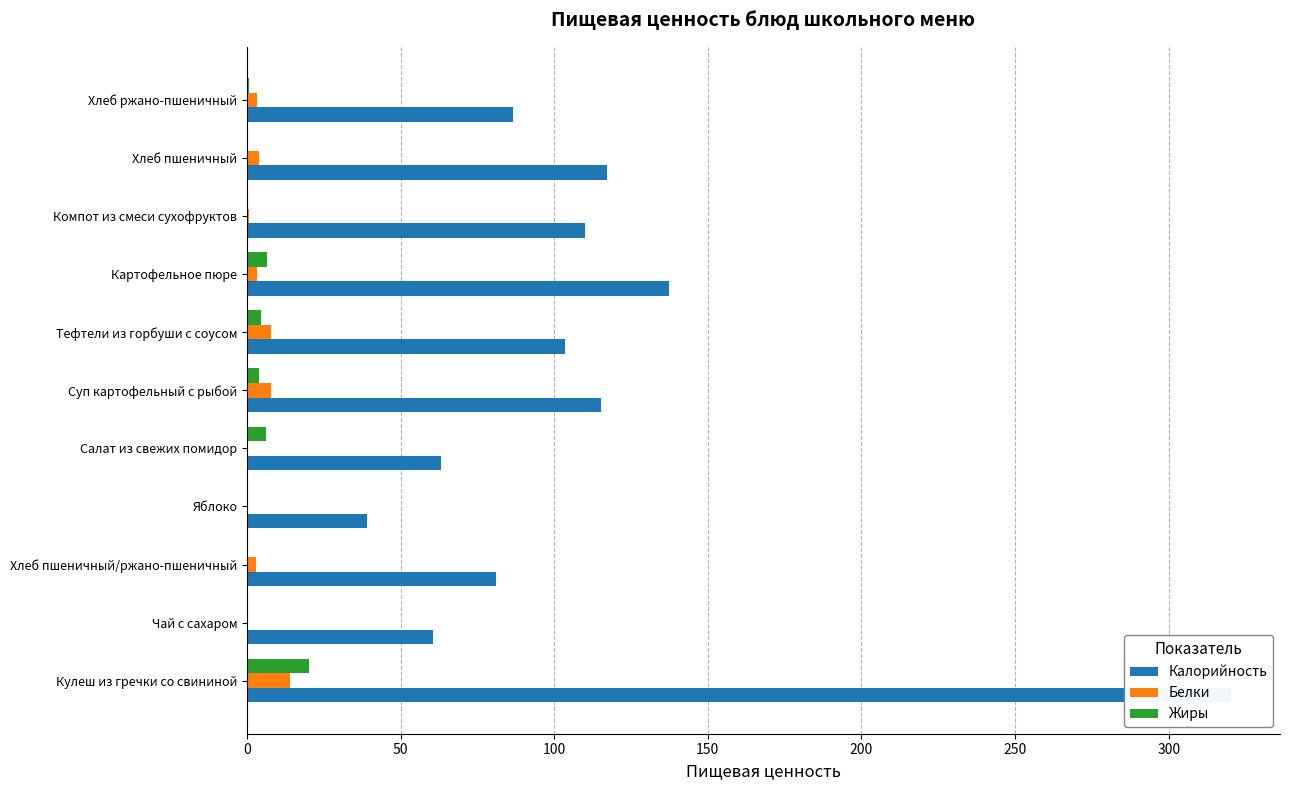

Is it true that Жиры equals 1.0 at 10?

False